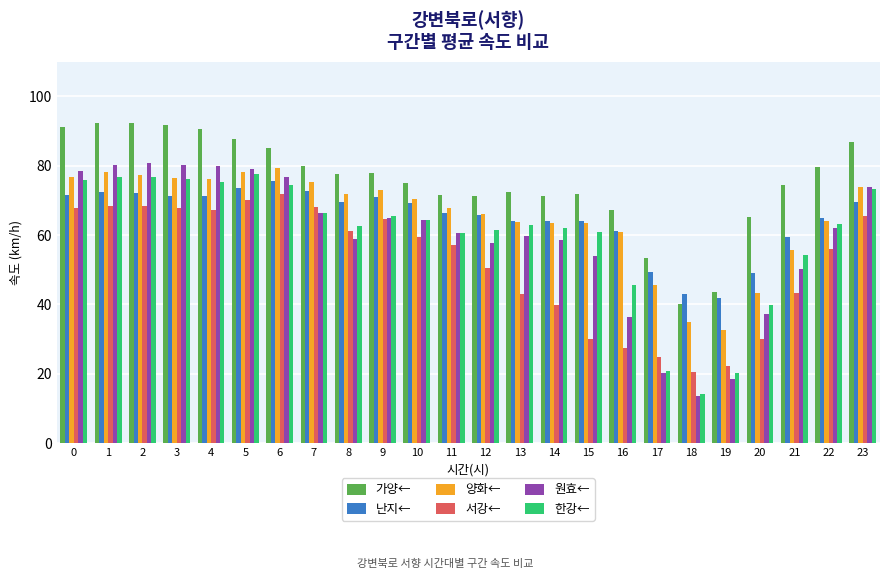

At which category does the chart reach its minimum across all series?

18